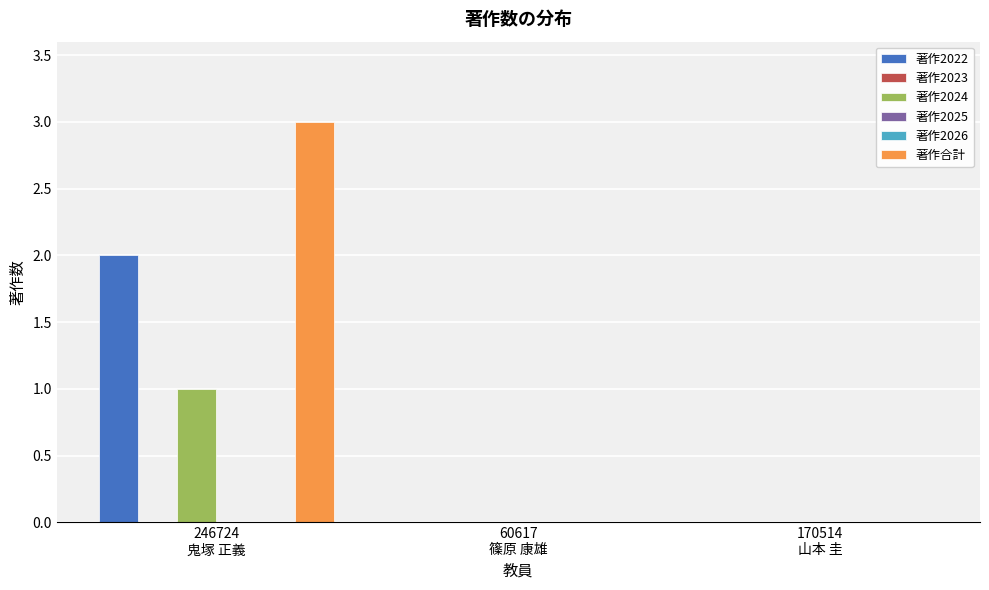

Reading left to right, what are all the values shown in this chart?

著作2022: 246724
鬼塚 正義=2	60617
篠原 康雄=0	170514
山本 圭=0
著作2023: 246724
鬼塚 正義=0	60617
篠原 康雄=0	170514
山本 圭=0
著作2024: 246724
鬼塚 正義=1	60617
篠原 康雄=0	170514
山本 圭=0
著作2025: 246724
鬼塚 正義=0	60617
篠原 康雄=0	170514
山本 圭=0
著作2026: 246724
鬼塚 正義=0	60617
篠原 康雄=0	170514
山本 圭=0
著作合計: 246724
鬼塚 正義=3	60617
篠原 康雄=0	170514
山本 圭=0